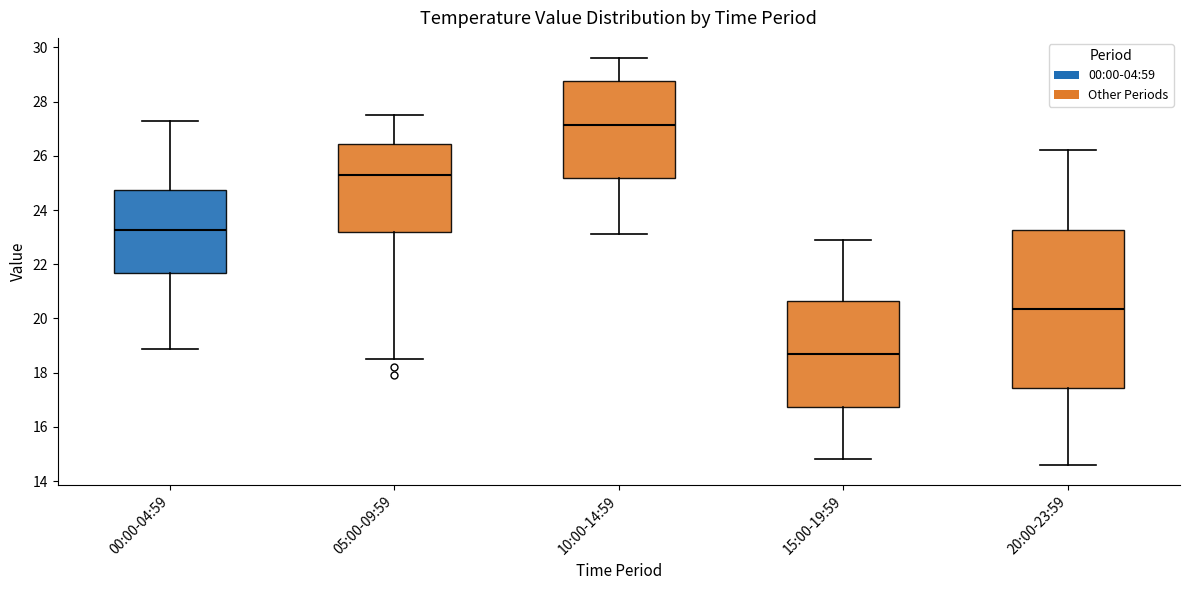

Reading left to right, read every box against the y-axis: the position of its median line, the range the box covers, and the ends of its whiskers. The values are not printed on the chart, so give them approximately, as read against the axis.

00:00-04:59: median 23.2, box 21.6 to 24.8, whiskers 18.8 to 27.2
05:00-09:59: median 25.4, box 23.2 to 26.4, whiskers 18.6 to 27.6
10:00-14:59: median 27.2, box 25.2 to 28.8, whiskers 23.2 to 29.6
15:00-19:59: median 18.8, box 16.8 to 20.6, whiskers 14.8 to 23.0
20:00-23:59: median 20.4, box 17.4 to 23.2, whiskers 14.6 to 26.2